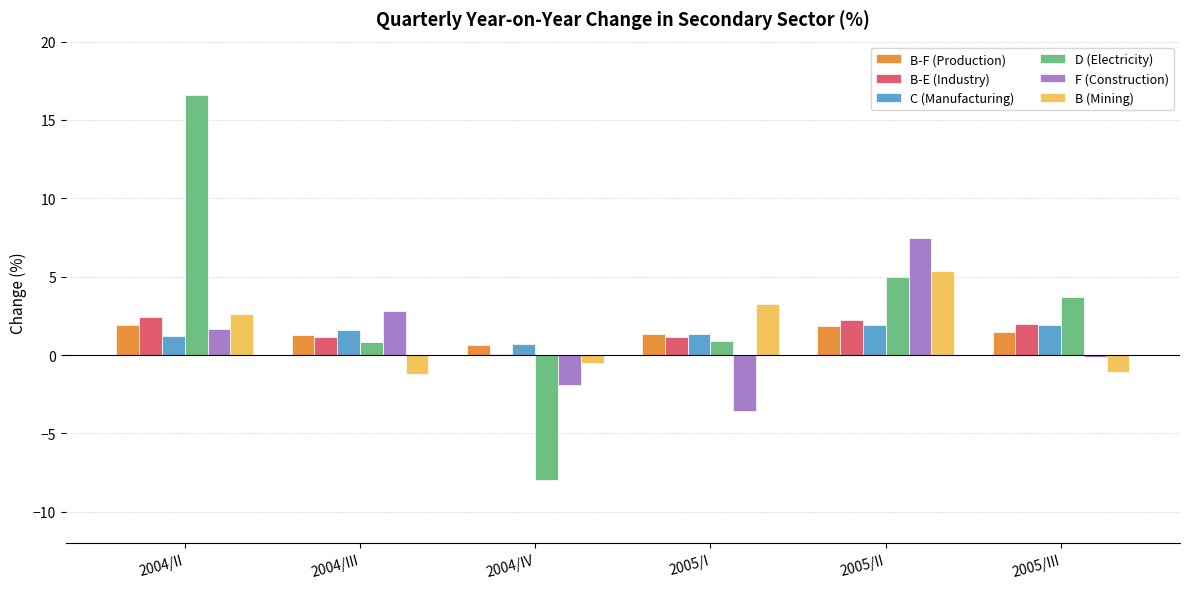

Which label corresponds to the largest value in the chart?

2004/II